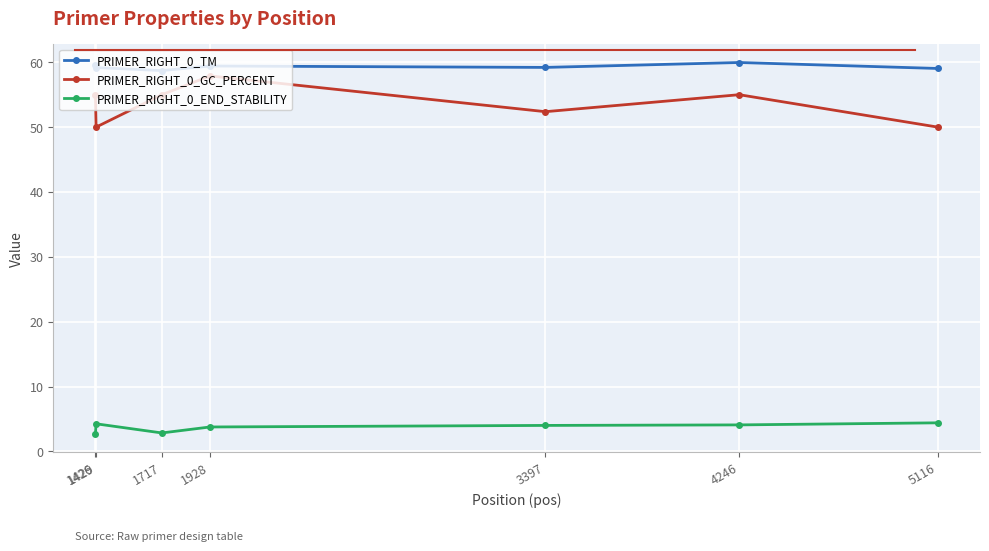

The value of PRIMER_RIGHT_0_GC_PERCENT at 1928 is 57.9. True or false?

True